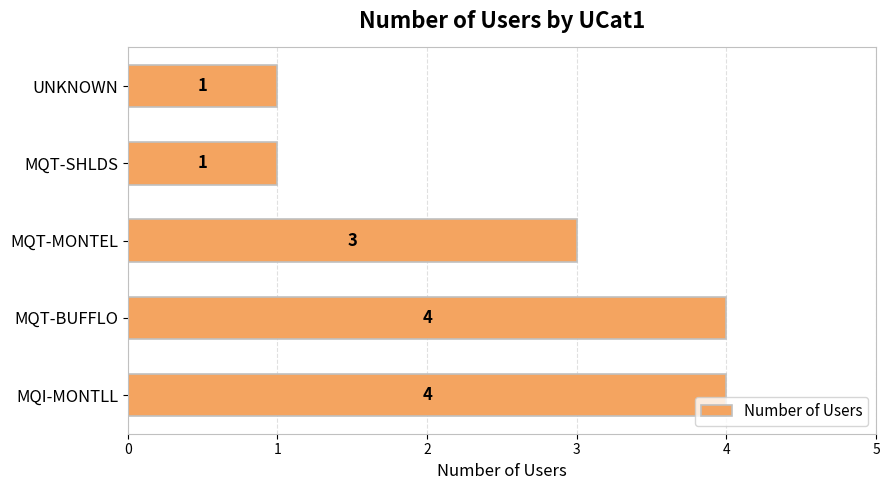

What is the ratio of the value at MQT-SHLDS to the value at MQT-MONTEL?

0.3